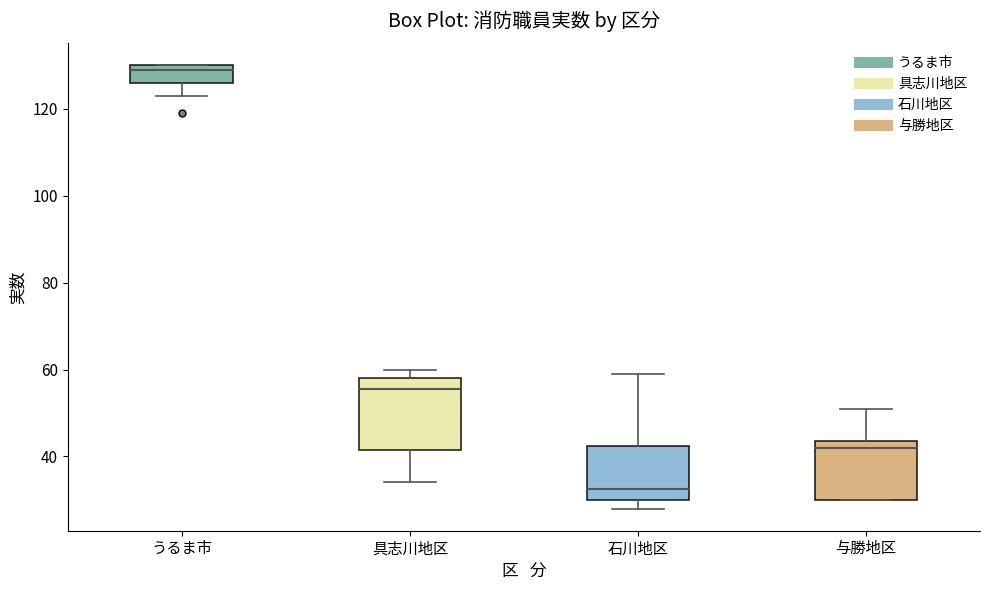

Reading left to right, transcribe this box plot: for each box, give where its median line is, the range the box spans, and where its two whiskers end, as read against the y-axis. The values are not printed on the chart, so give them approximately, as read against the axis.

うるま市: median 130 (just below the box's upper edge), box 126 to 130, whiskers 124 to 130
具志川地区: median 56, box 42 to 58, whiskers 34 to 60
石川地区: median 32, box 30 to 42, whiskers 28 to 60
与勝地区: median 42, box 30 to 44, whiskers 30 to 52